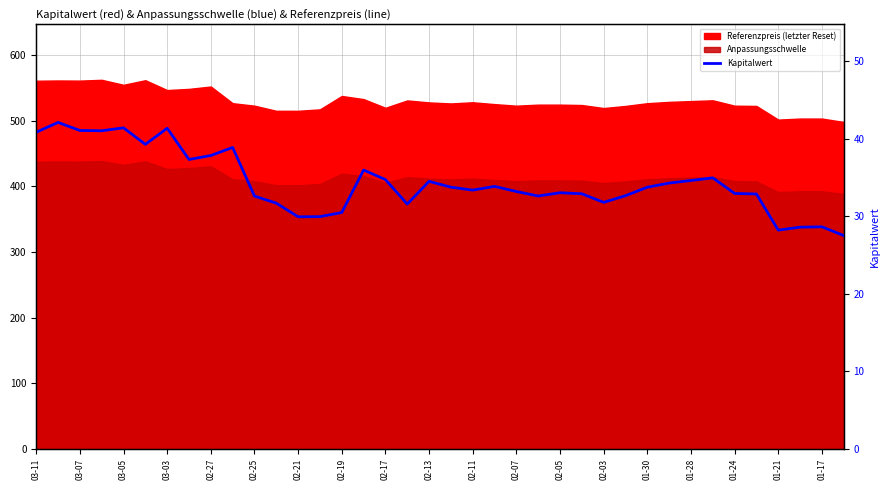

What is the change in value from 03-03 to 30?

-6.4